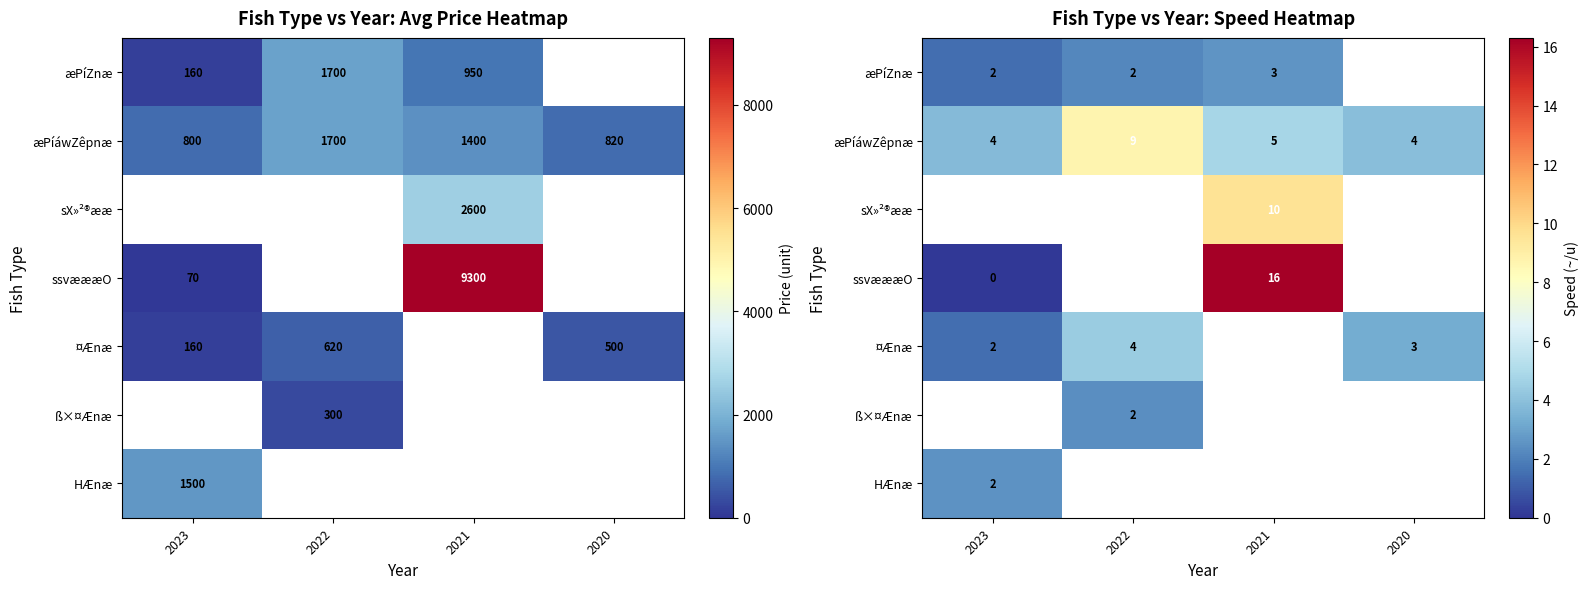

What is the sum of the æPíZnæ values at 2023 and 2022?

3.7